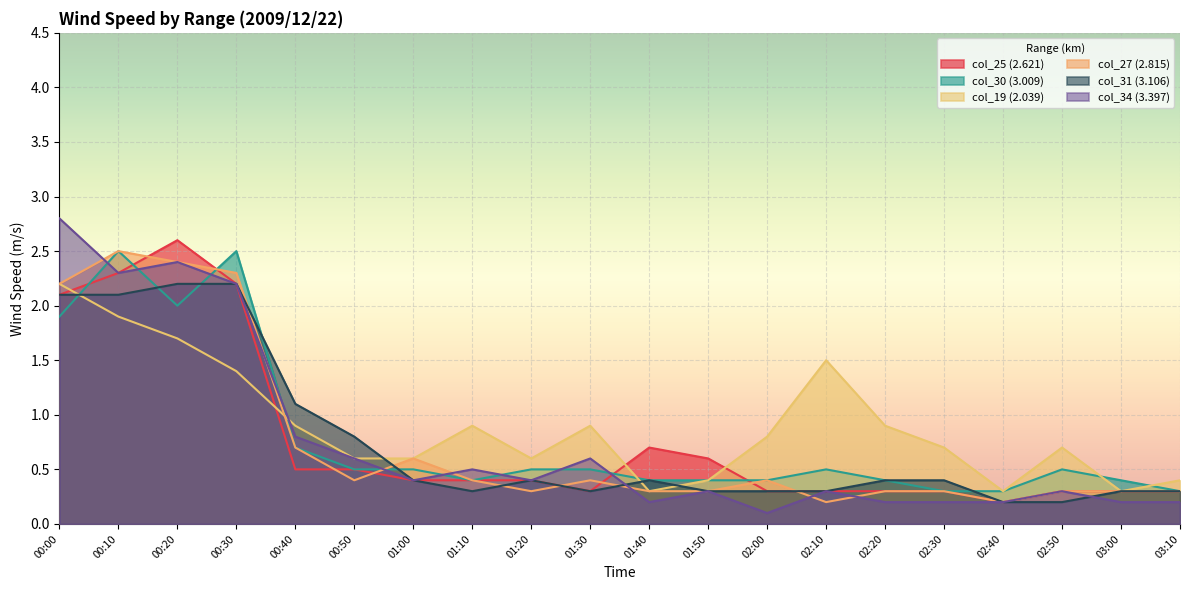

Is the value of col_31 (3.106) at 02:30 greater than the value of col_30 (3.009) at 00:50?

No